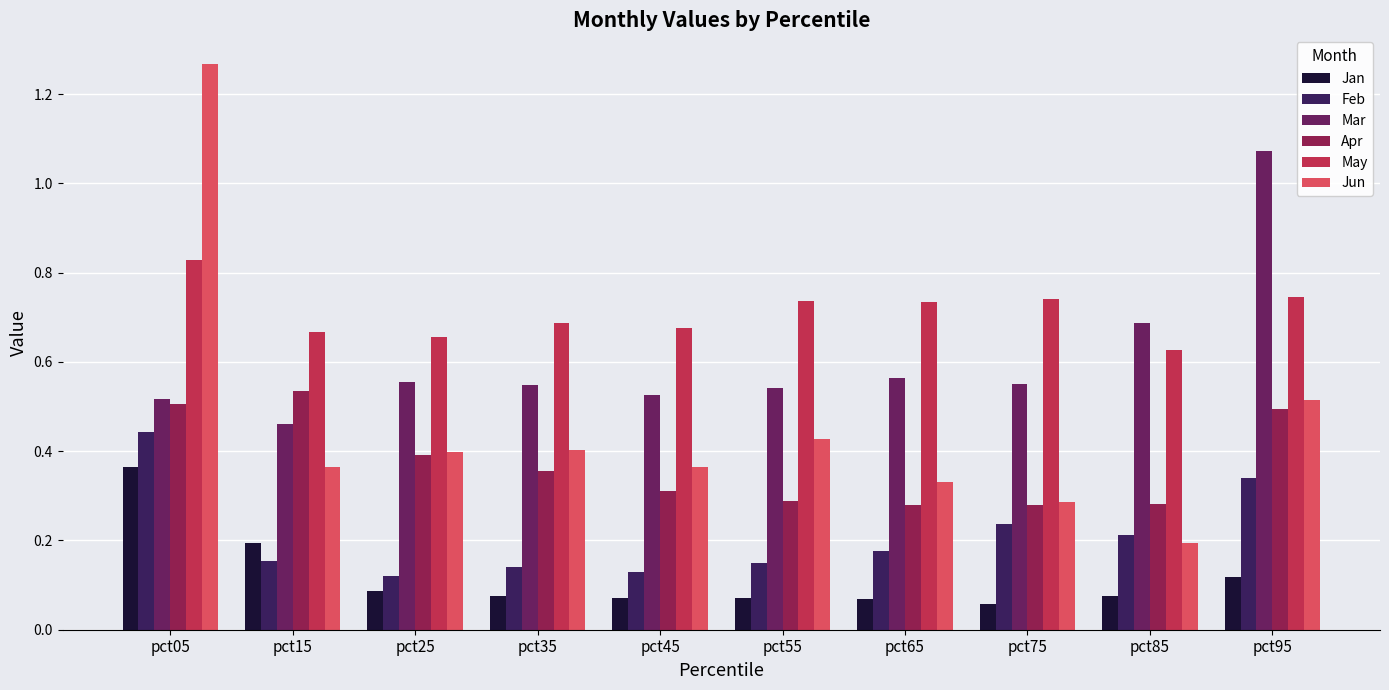

Is the value of Jan at pct85 greater than the value of Apr at pct05?

No